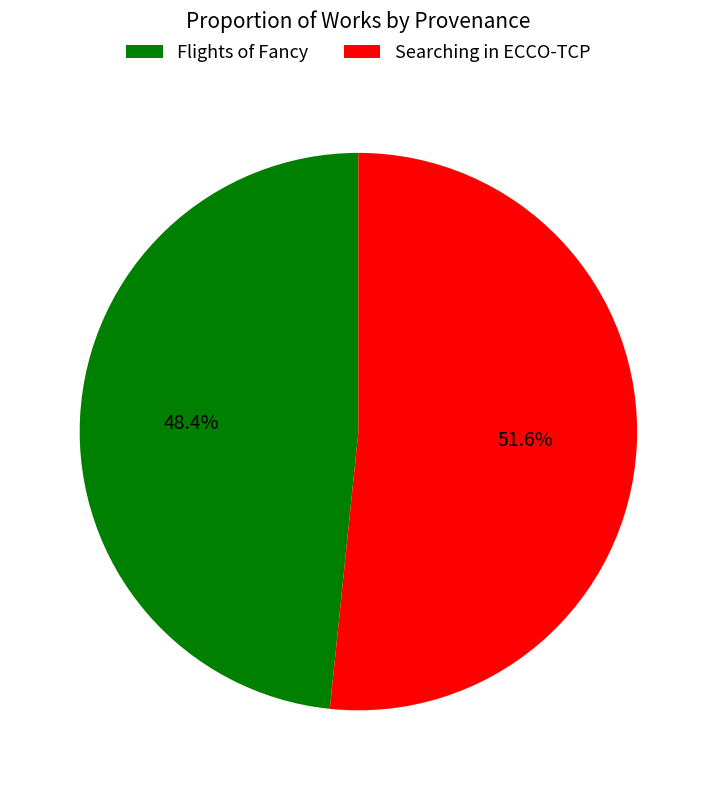

Which category has the biggest portion of the pie?

Searching in ECCO-TCP